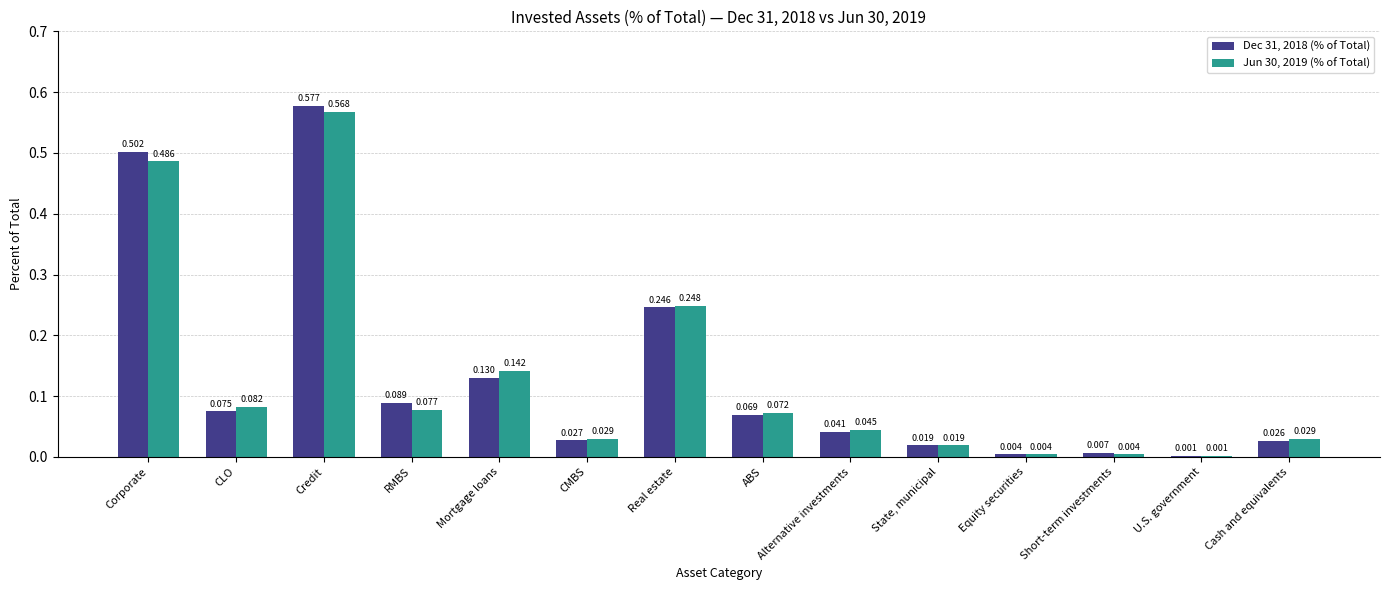

What is the sum of all Jun 30, 2019 (% of Total) values?

1.8